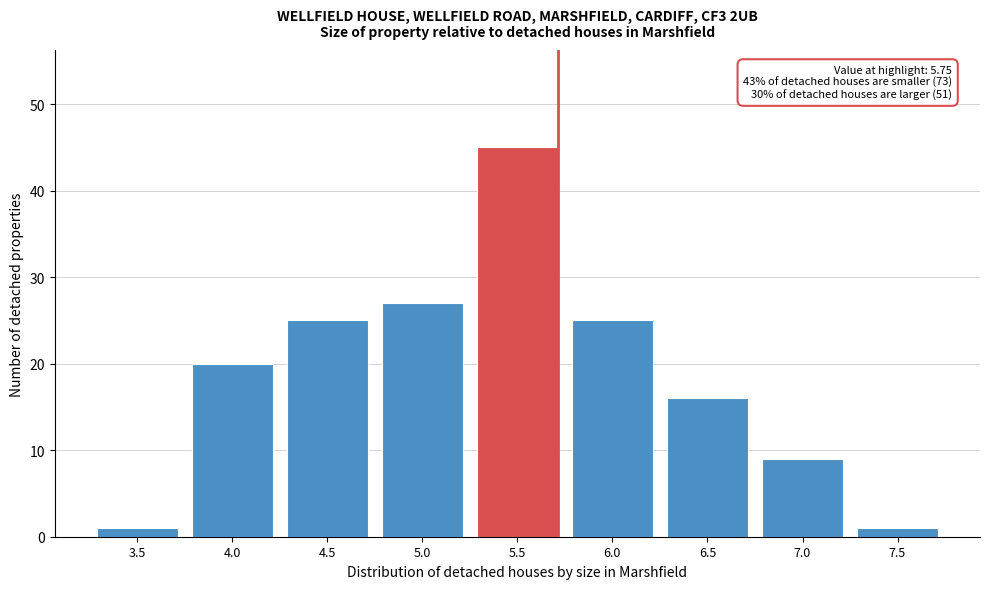

Reading left to right, transcribe all the data shown in this chart.

3.5=1	4.0=20	4.5=25	5.0=27	5.5=45	6.0=25	6.5=16	7.0=9	7.5=1